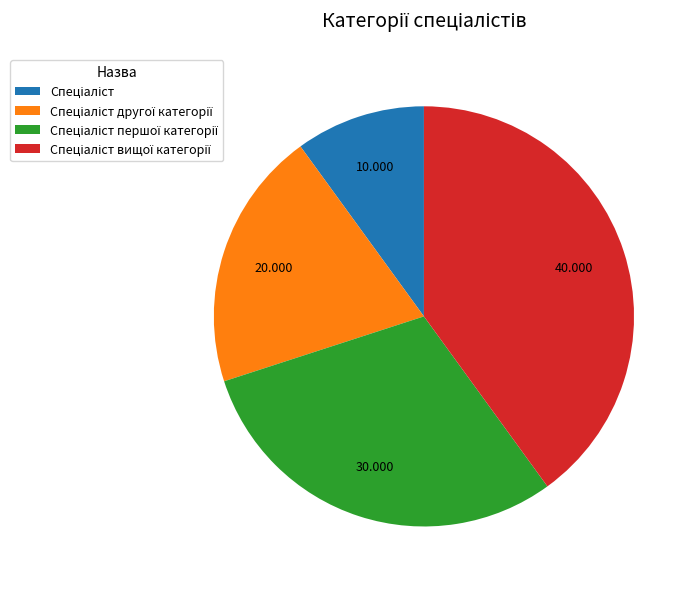

How many slices are in this pie chart?

4